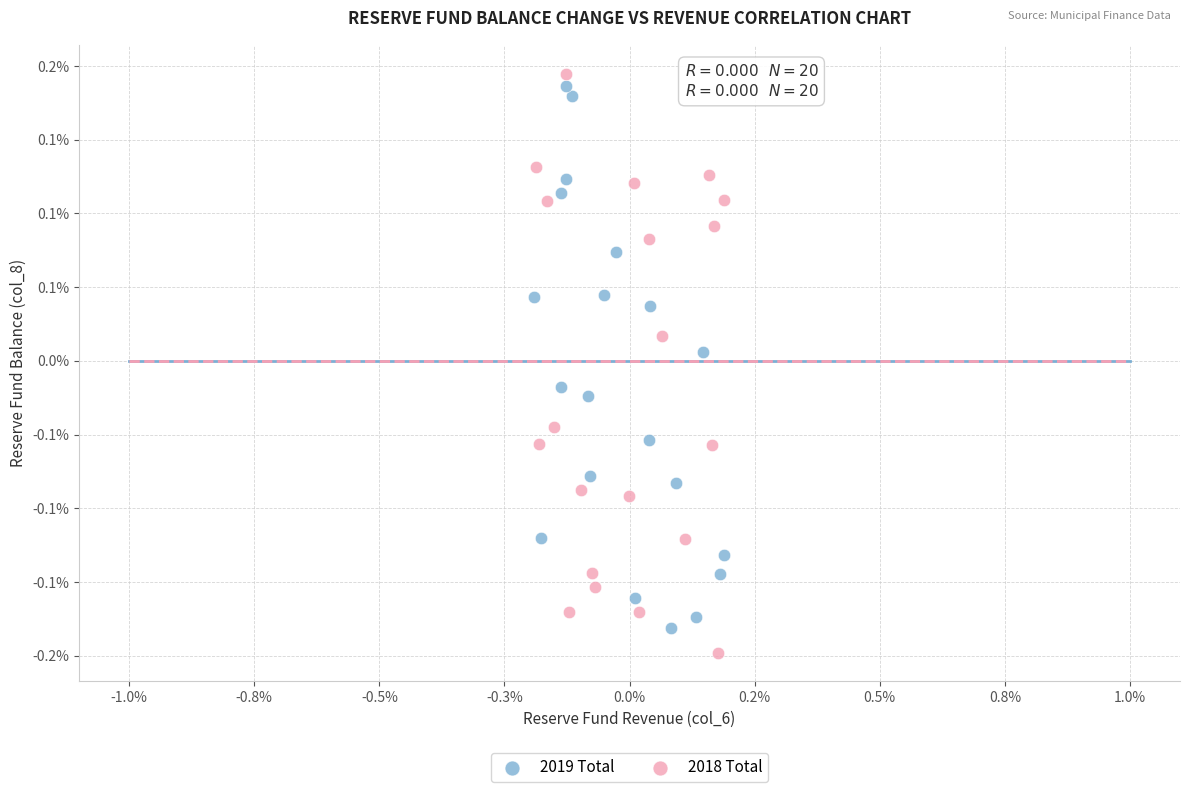

What are all the series names shown in the legend?

2019 Total, 2018 Total